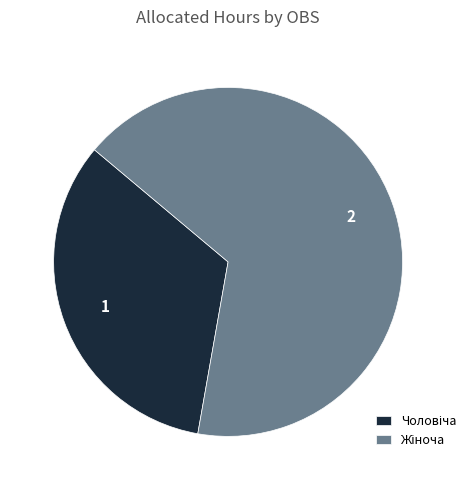

Is there any slice that represents more than half of the pie?

Yes